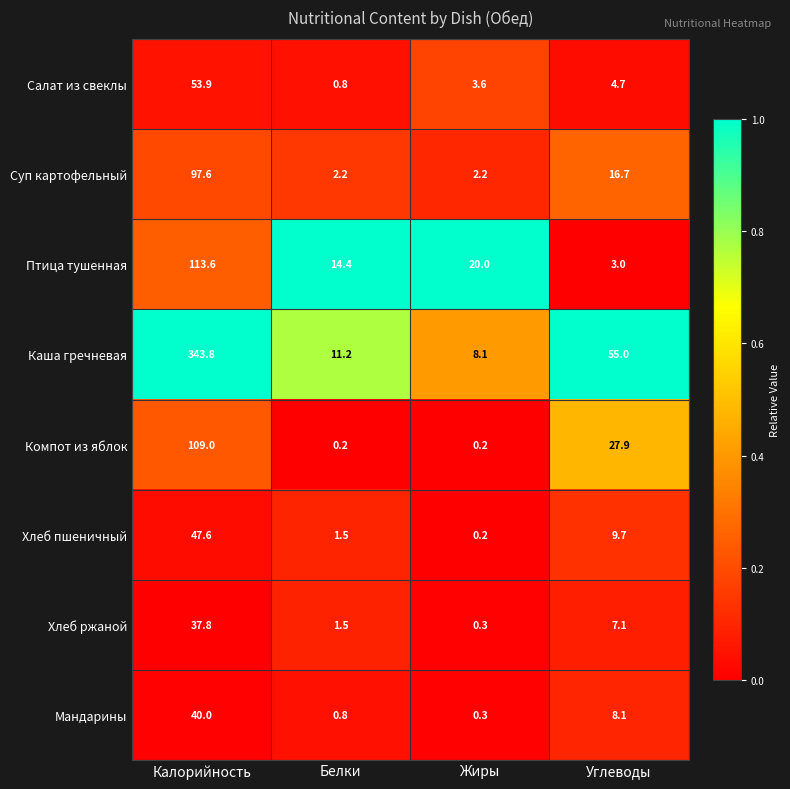

How many categories are shown in the chart?

4